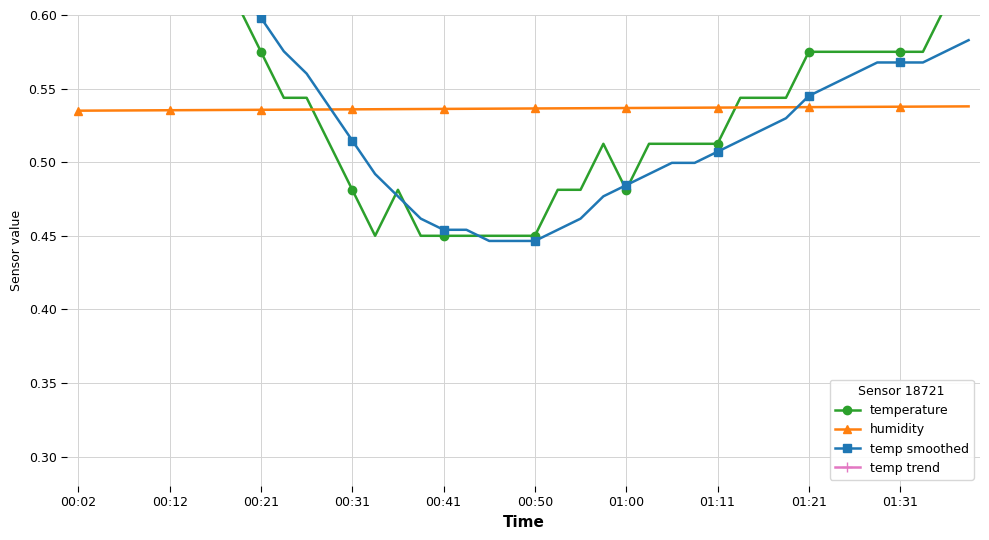

Is it true that humidity equals 0.8 at 01:21?

False